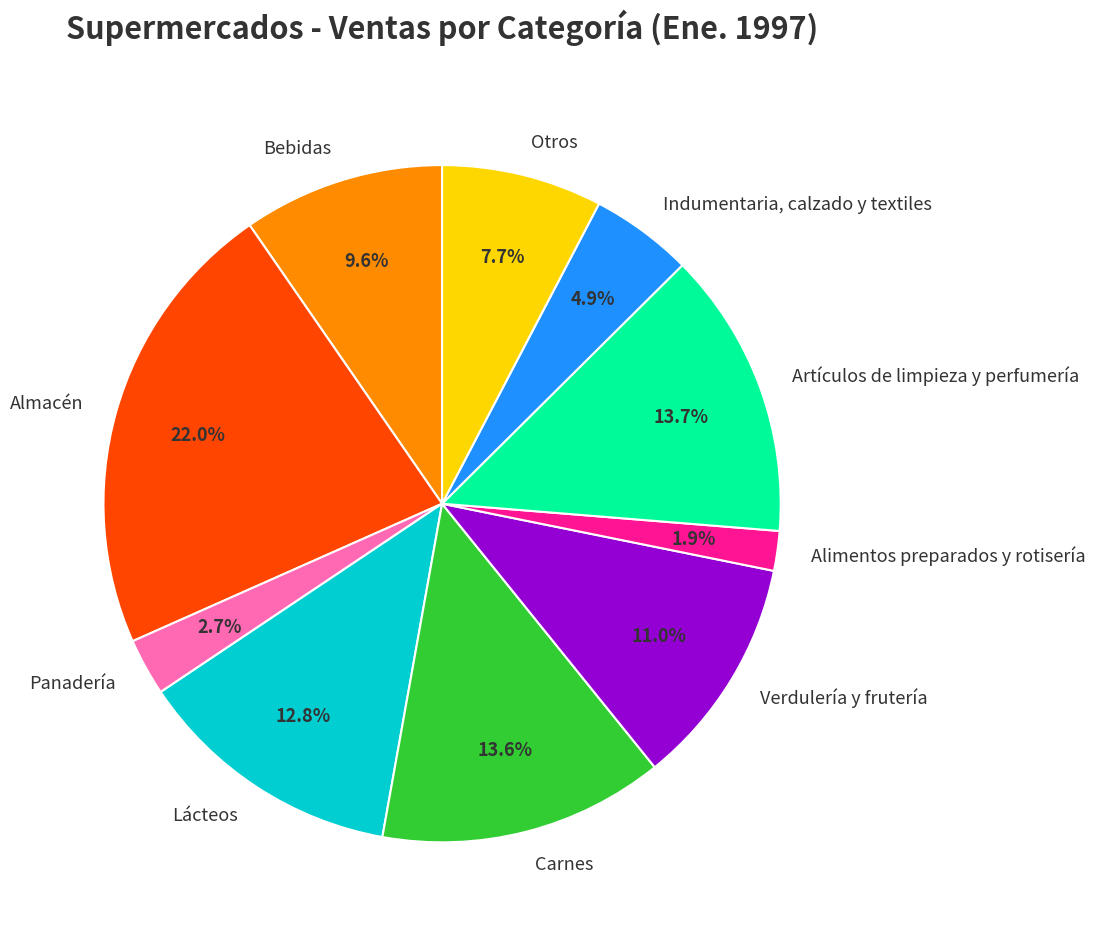

Rank the categories by value from highest to lowest.

Almacén, Artículos de limpieza y perfumería, Carnes, Lácteos, Verdulería y frutería, Bebidas, Otros, Indumentaria, calzado y textiles, Panadería, Alimentos preparados y rotisería